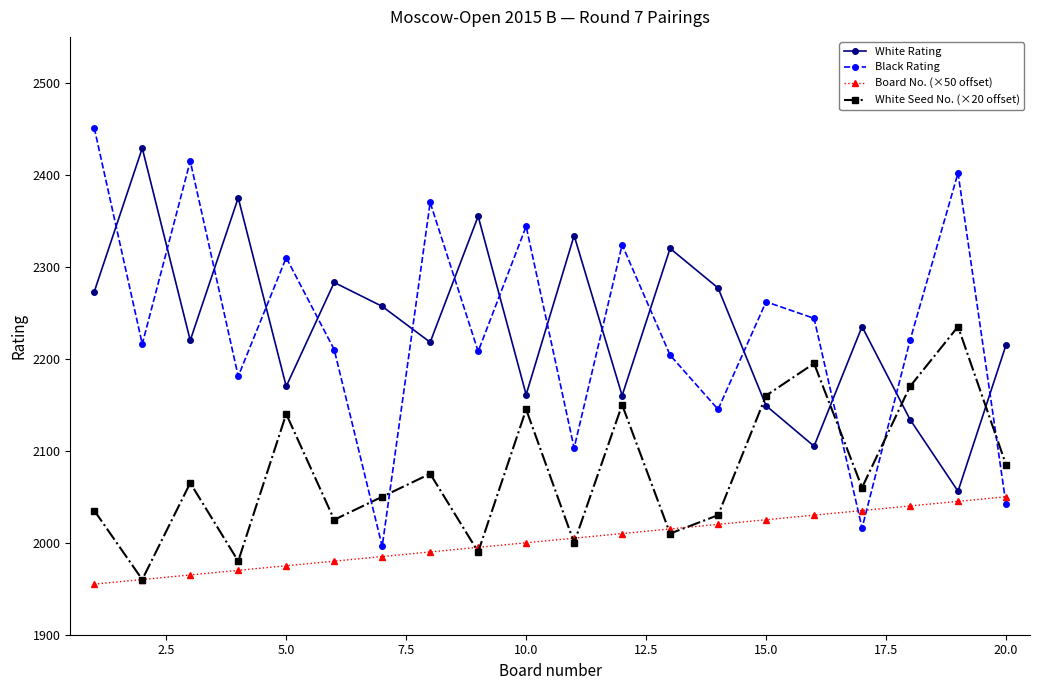

What is the difference between the maximum and minimum values in the Board No. (×50 offset) series?

95